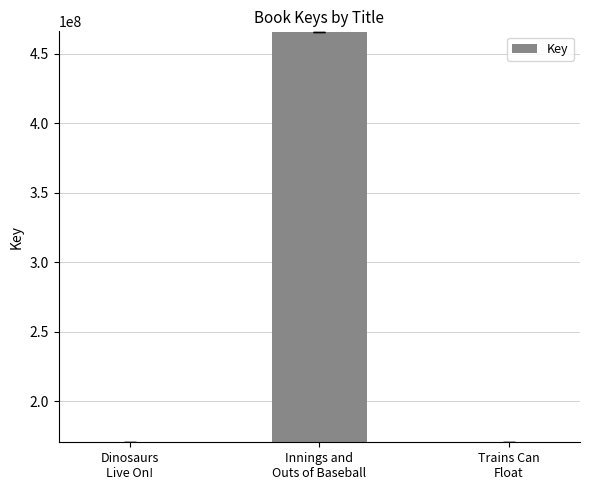

What is the difference between the values at Trains Can
Float and Dinosaurs
Live On!?

385